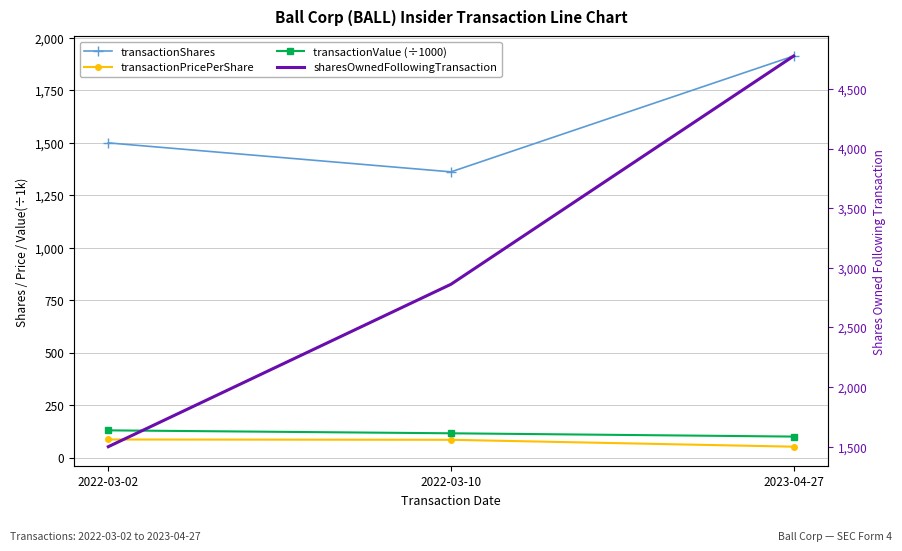

What position from the right is 2023-04-27?

1